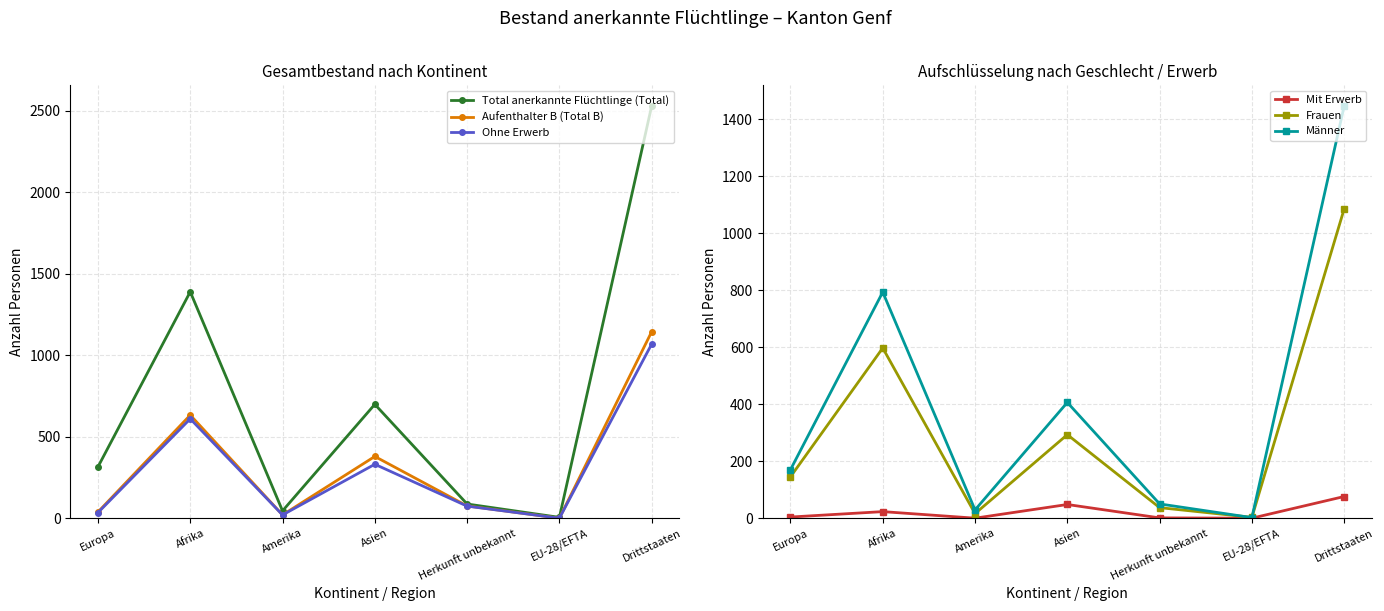

At which label is Frauen closest to 544?

Afrika